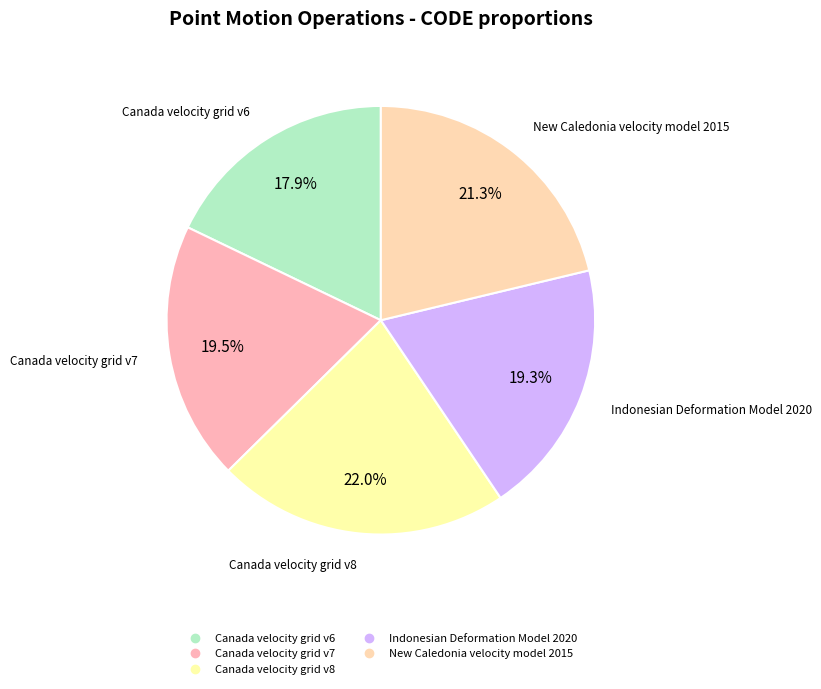

What portion of the pie excludes Indonesian Deformation Model 2020?

80.7%